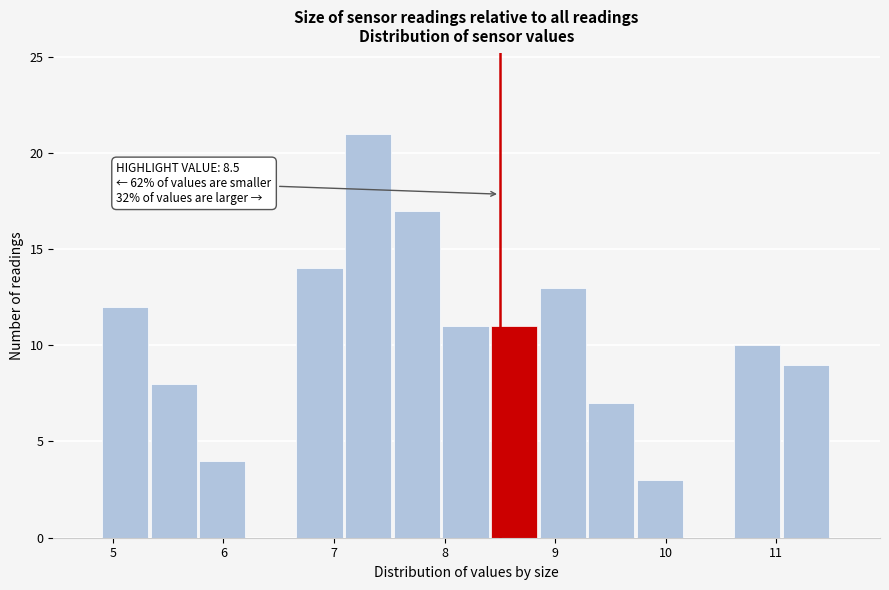

Which range on the x-axis has the tallest bar?

7.10 to 7.54